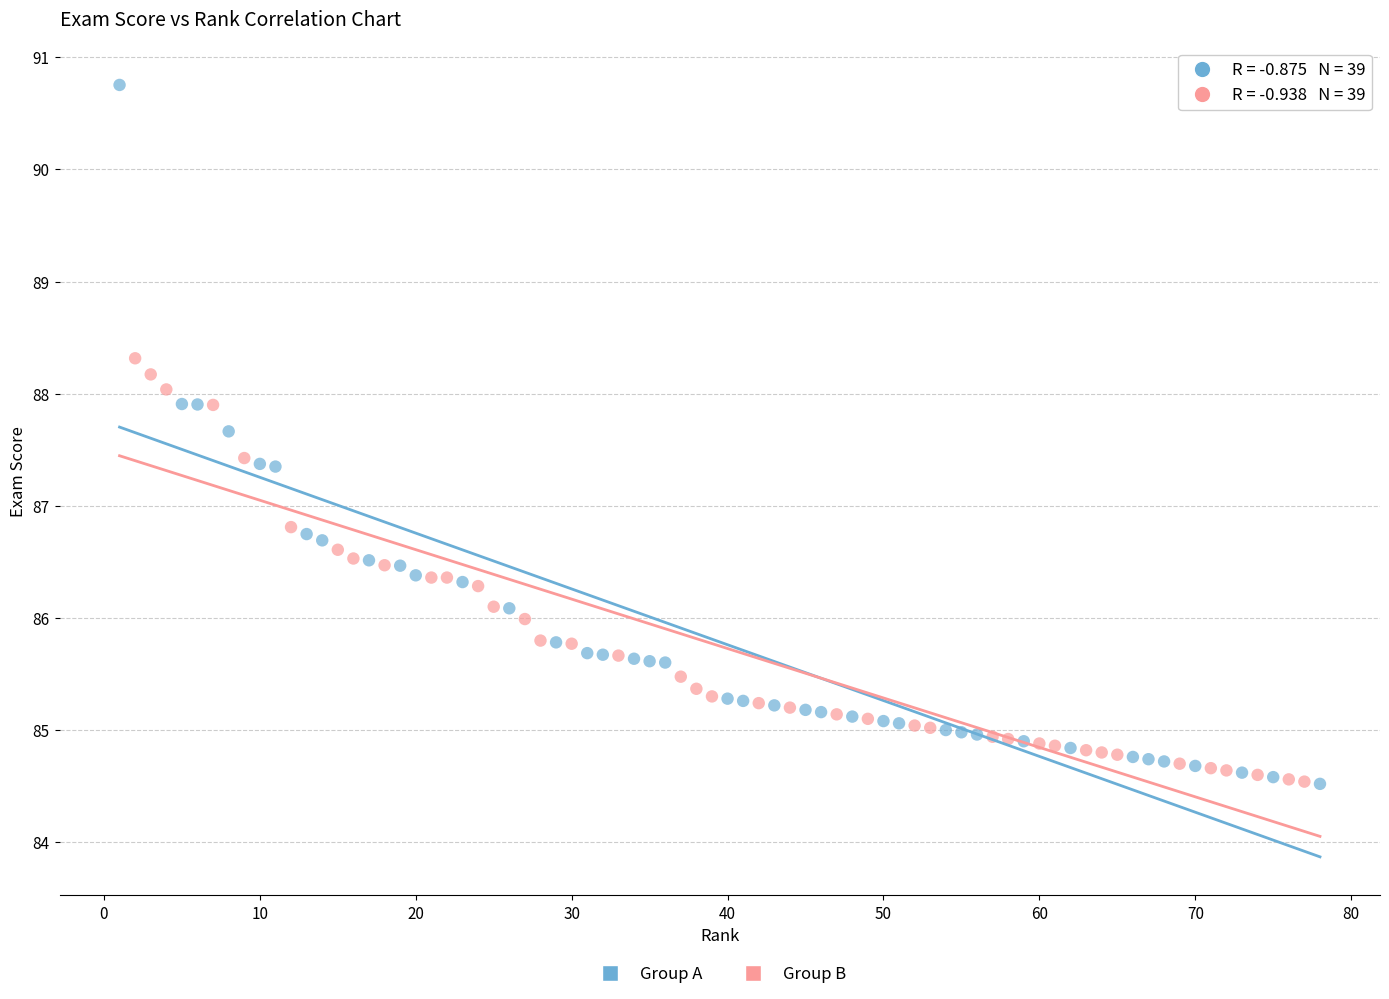

Which series has the largest Y range (max minus min)?

Group A